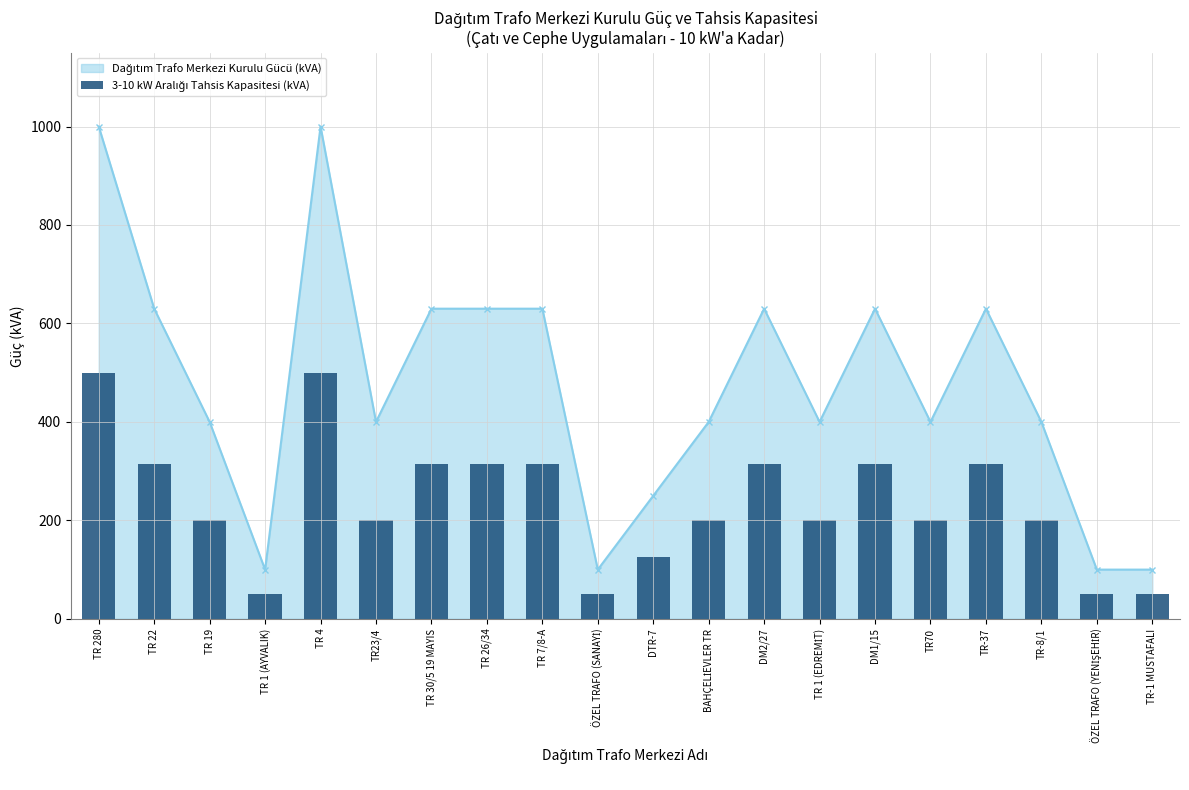

At which label is the value closest to 275?

TR 22